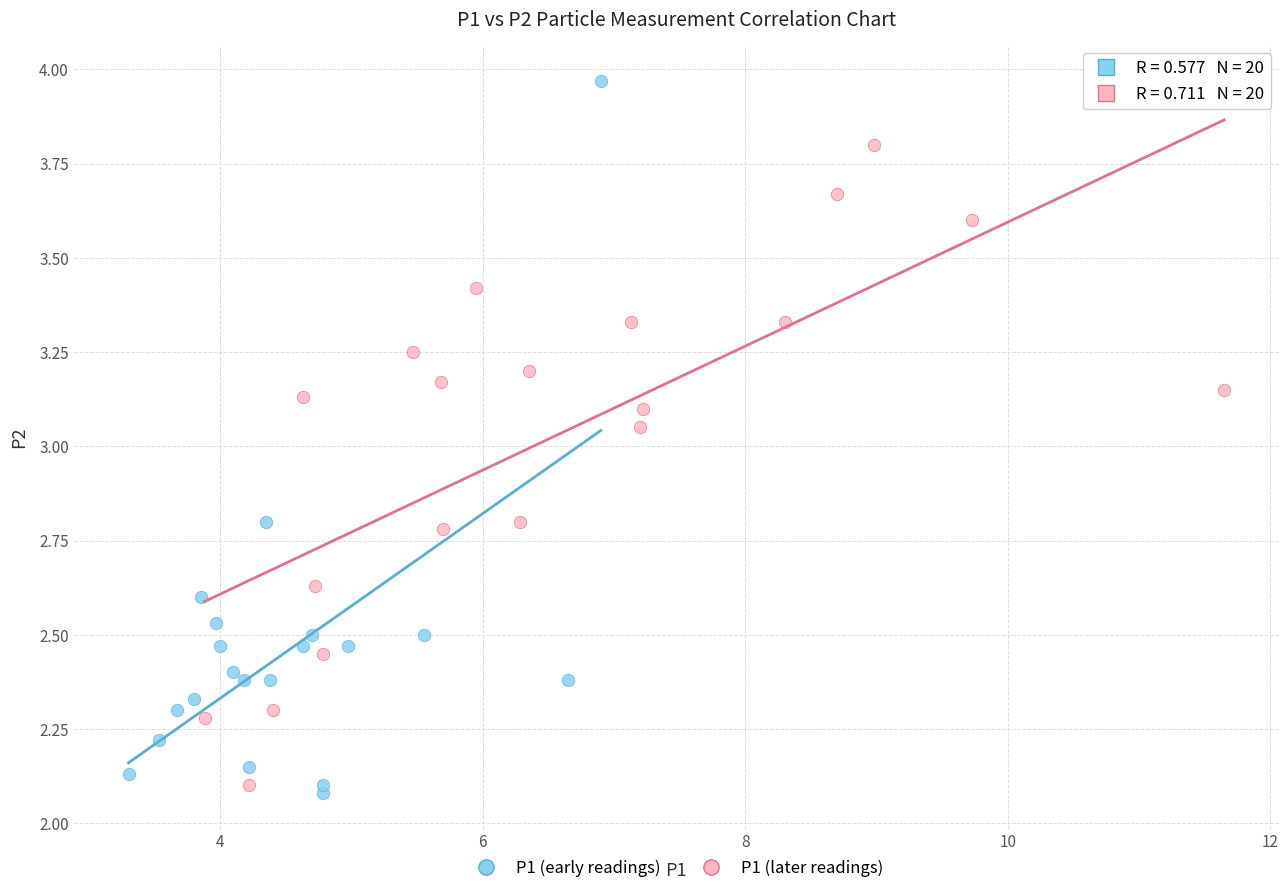

Which series has the widest spread of Y values?

P1 (early readings)